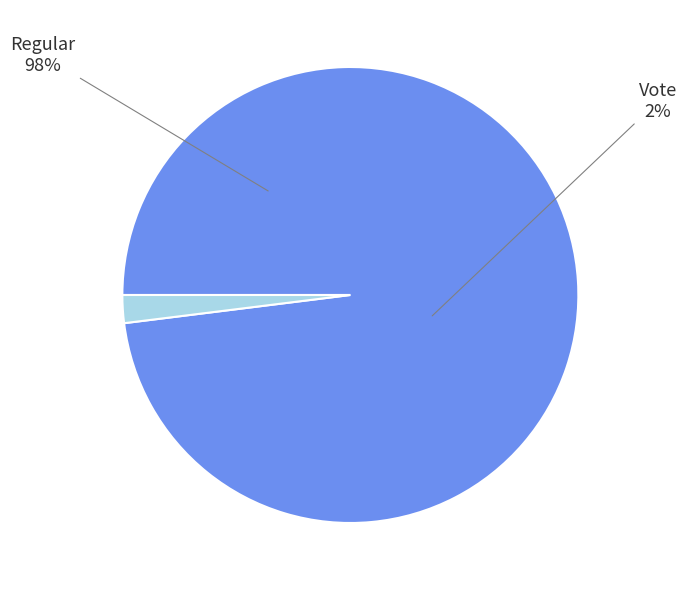

Rank the categories by value from highest to lowest.

Regular (io_index=149), Vote (io_index=3)